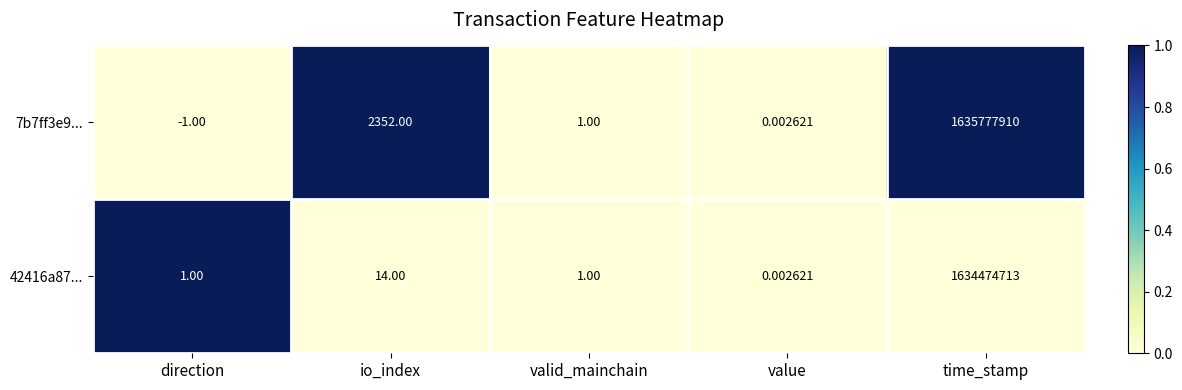

Which category has the lowest value across all series?

direction